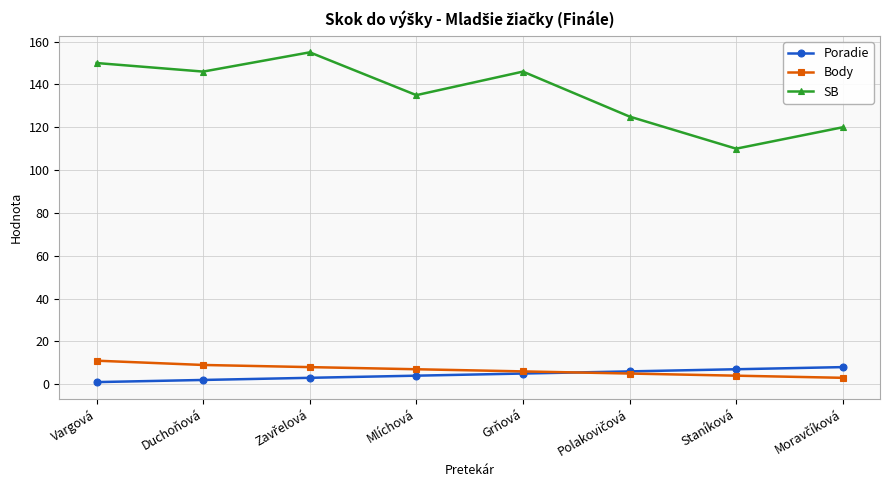

Is the value of Body at Duchoňová greater than the value of SB at Staníková?

No